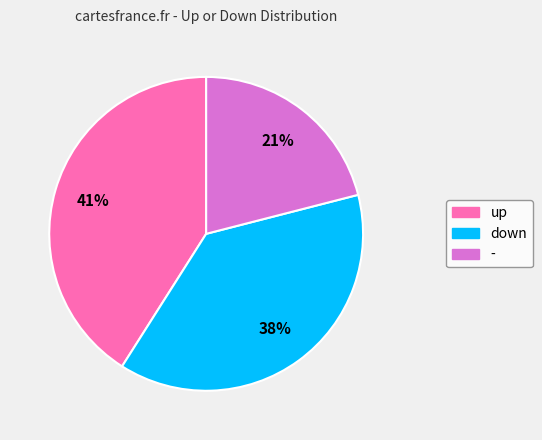

To the nearest percent, what percentage of the pie is down?

38%